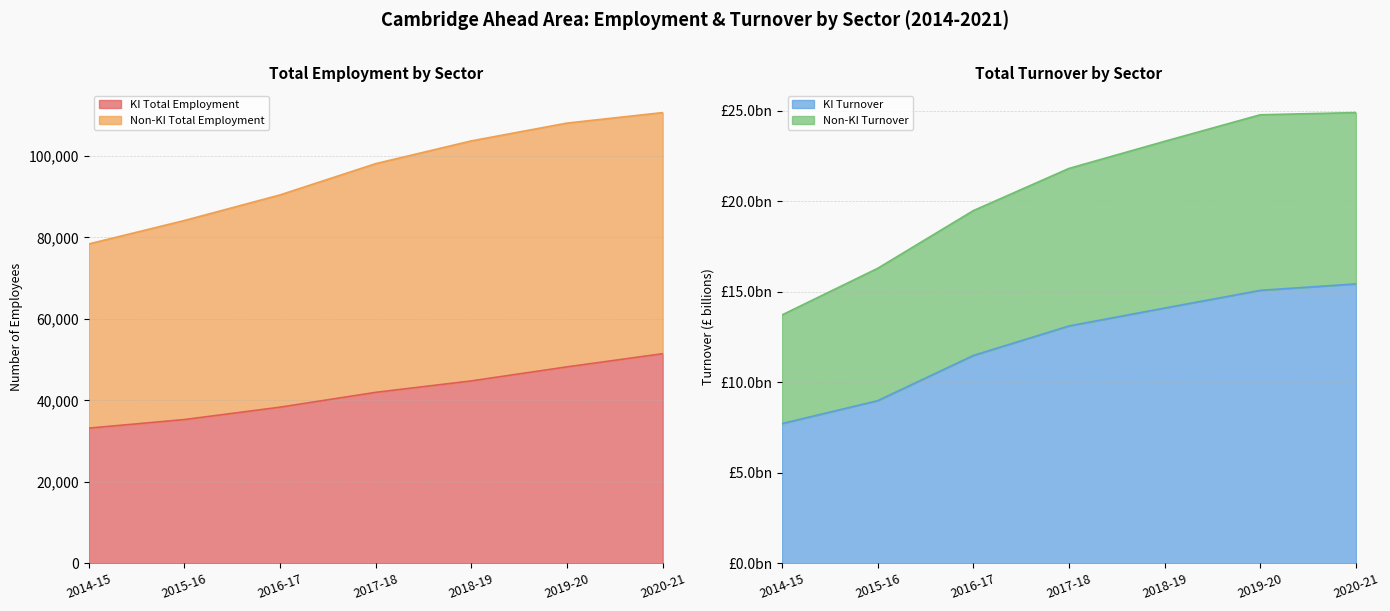

At which category is the sum across all series the highest?

2020-21